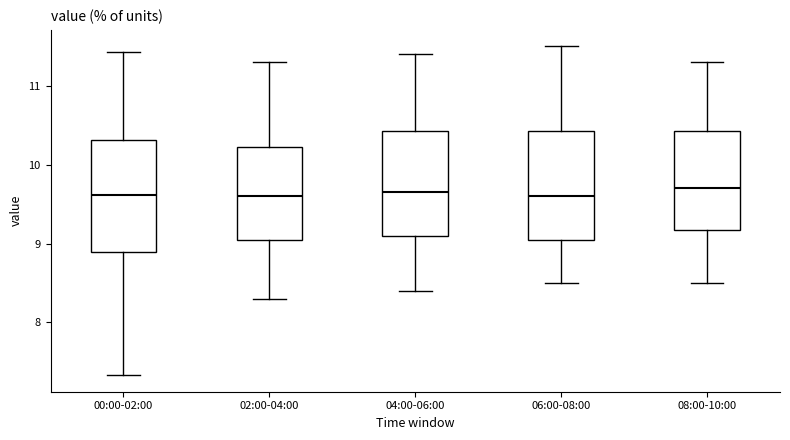

Reading left to right, transcribe this box plot: for each box, give where its median line is, the range the box spans, and where its two whiskers end, as read against the y-axis. The values are not printed on the chart, so give them approximately, as read against the axis.

00:00-02:00: median 9.6, box 8.9 to 10.3, whiskers 7.3 to 11.4
02:00-04:00: median 9.6, box 9.1 to 10.2, whiskers 8.3 to 11.3
04:00-06:00: median 9.7, box 9.1 to 10.4, whiskers 8.4 to 11.4
06:00-08:00: median 9.6, box 9.1 to 10.4, whiskers 8.5 to 11.5
08:00-10:00: median 9.7, box 9.2 to 10.4, whiskers 8.5 to 11.3